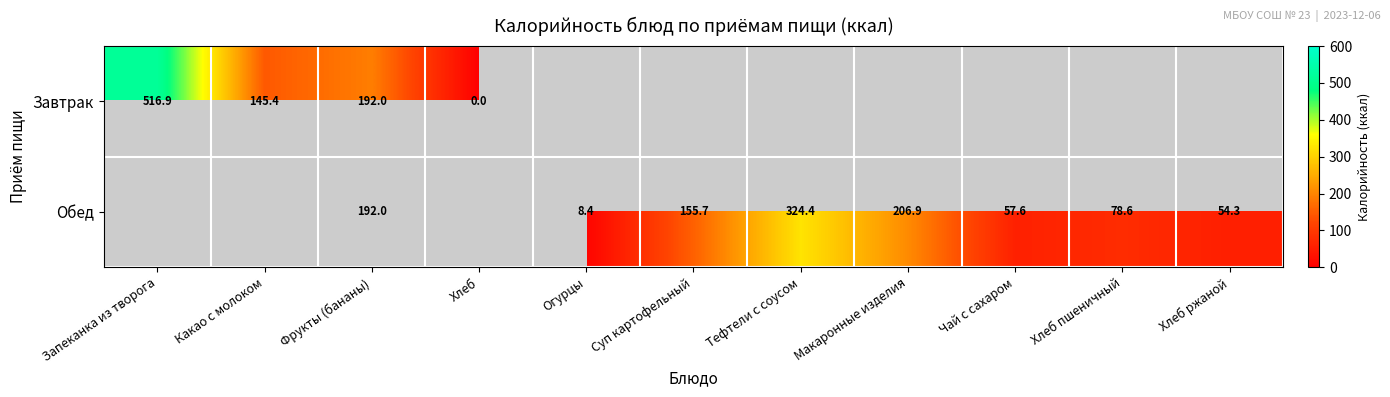

What is the approximate value of Обед at Макаронные изделия?

206.9